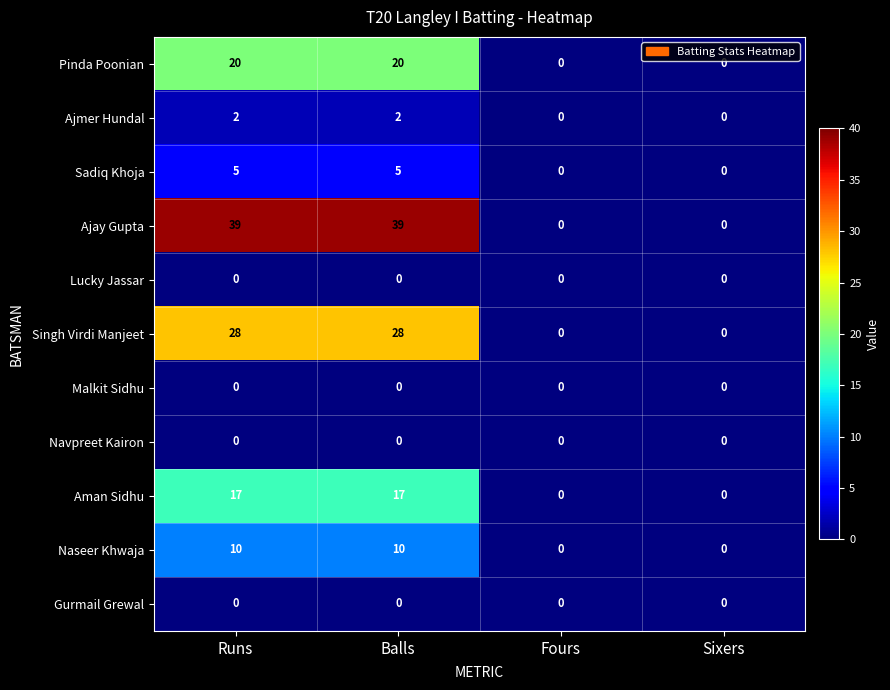

Is it true that Ajmer Hundal equals 2 at Balls?

True